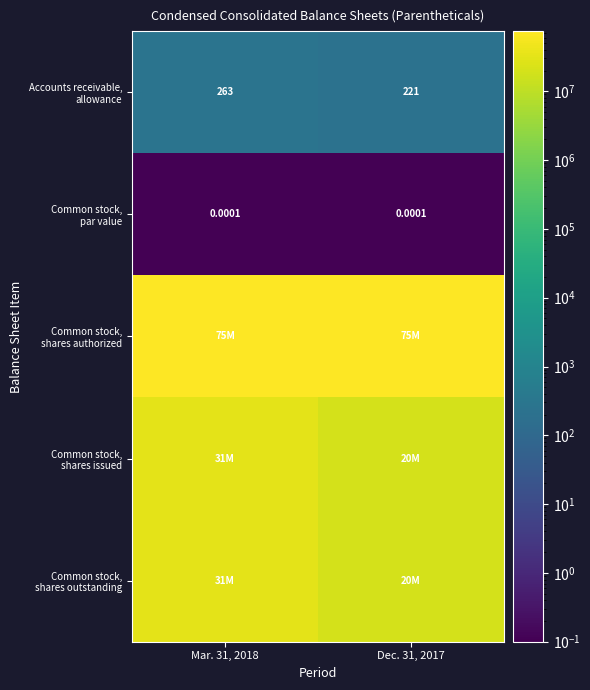

The Common stock, shares authorized series shows 130349433.0 at Mar. 31, 2018. True or false?

False